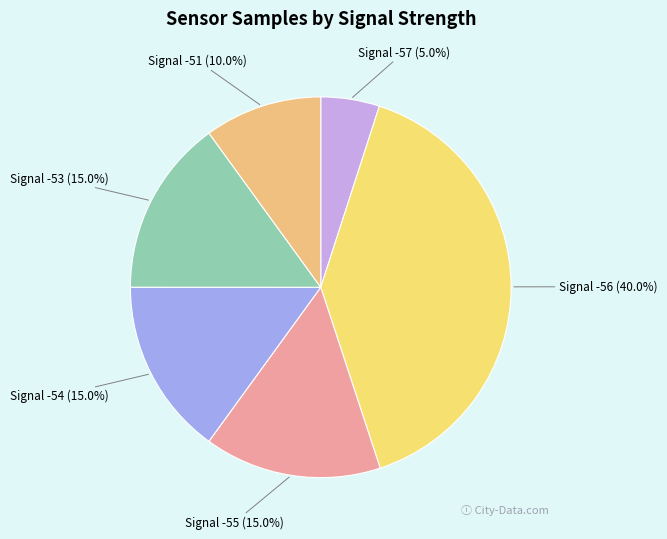

Does Signal -54 represent more than half of the total?

No